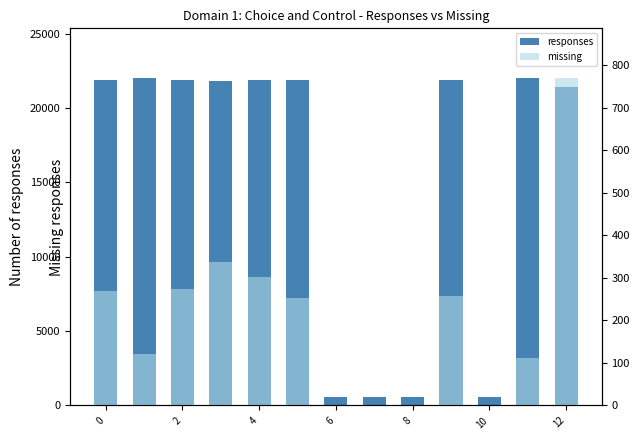

Rank the series at 0 from lowest to highest value.

missing, responses